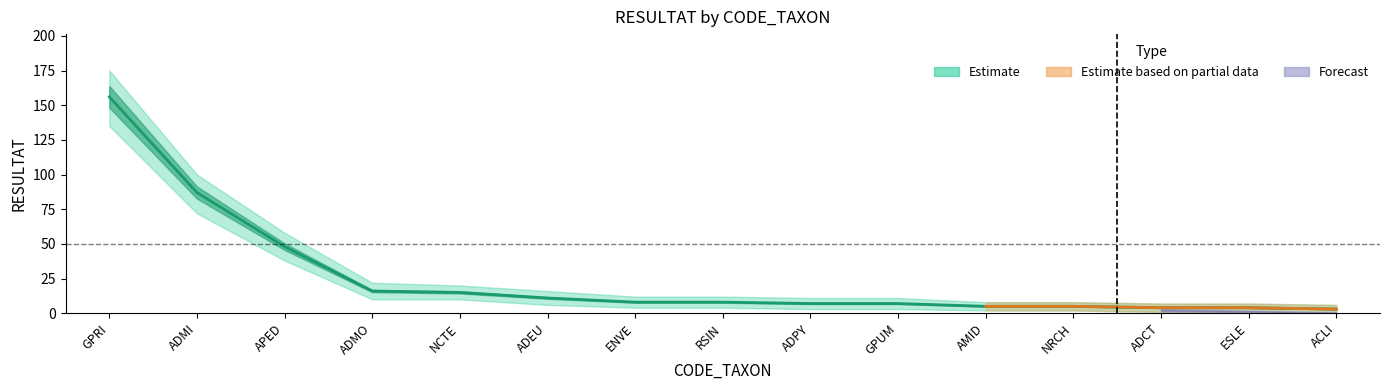

What is the difference between the Top taxa values at NCTE and APED?

33